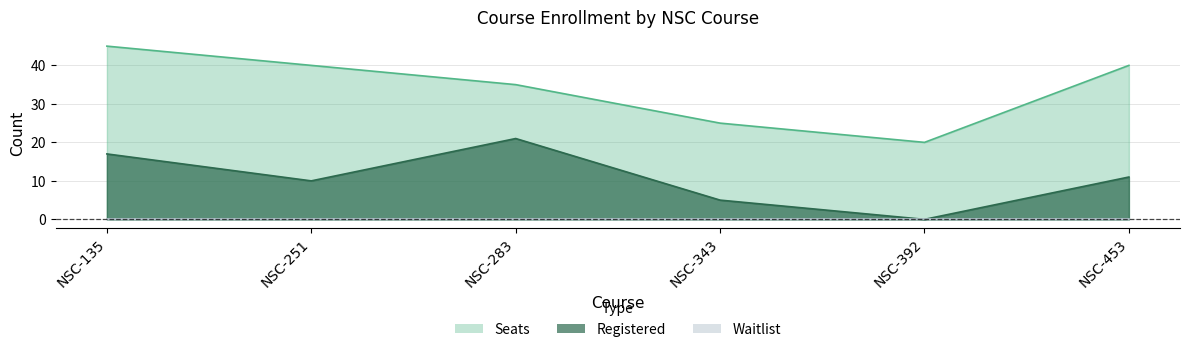

Reading left to right, list all the values displayed in this chart.

Seats: 45	40	35	25	20	40
Registered: 17	10	21	5	0	11